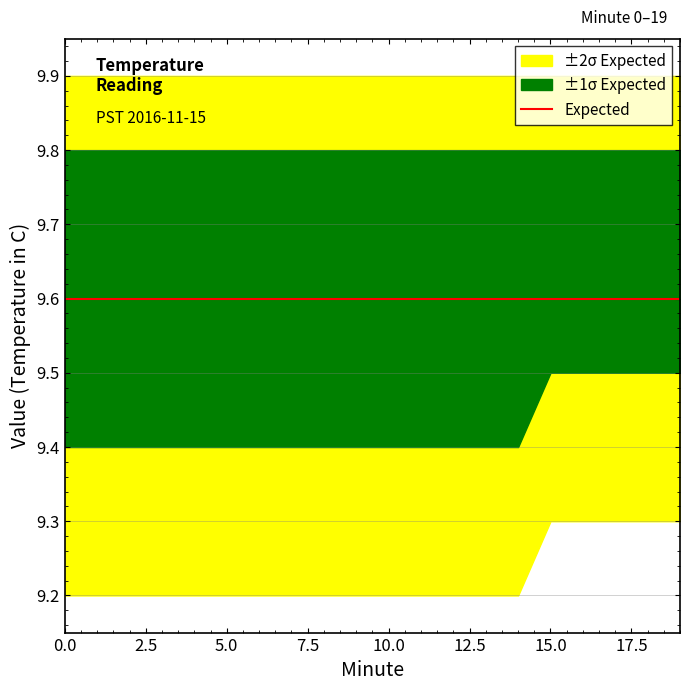

True or false: sigma2_upper and sigma2_lower intersect in this chart.

False